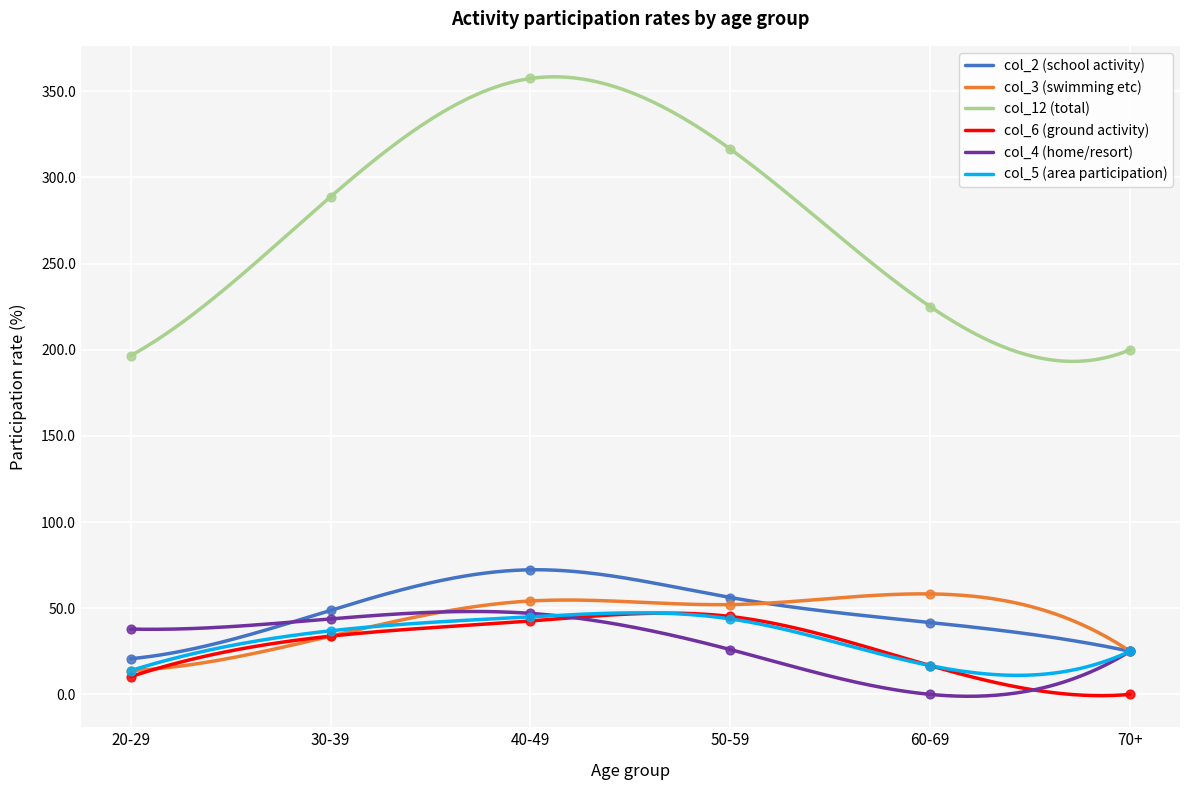

At which category is the sum across all series the highest?

40-49